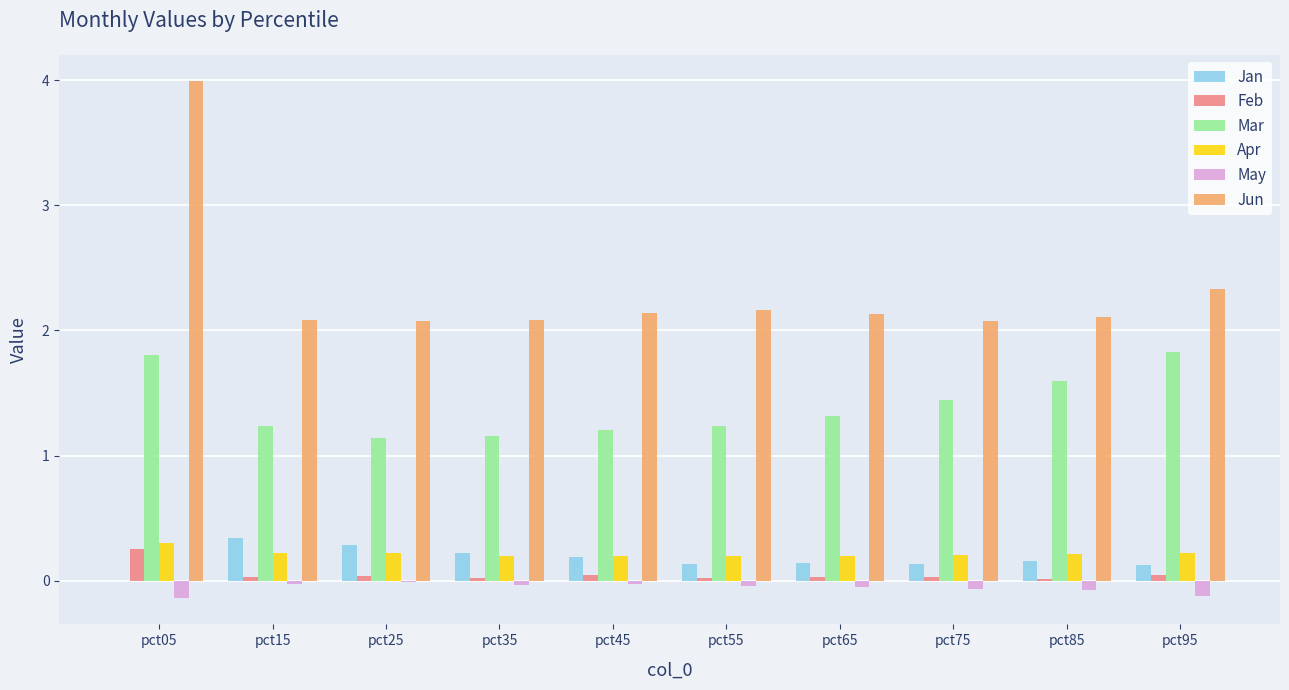

What is the sum of all Jun values?

23.2